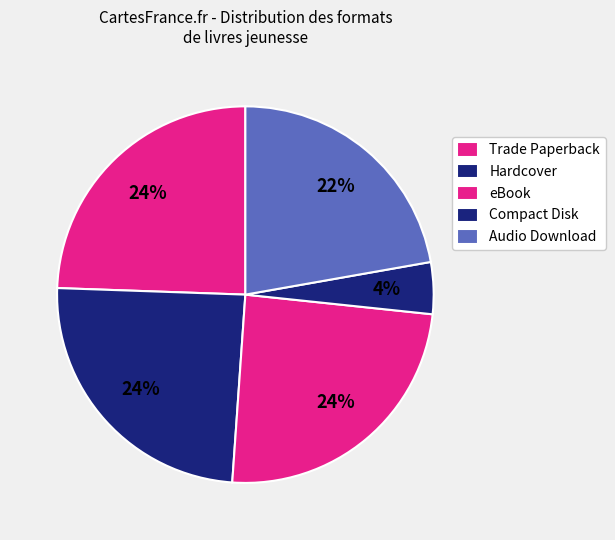

Count the number of slices in the pie.

5